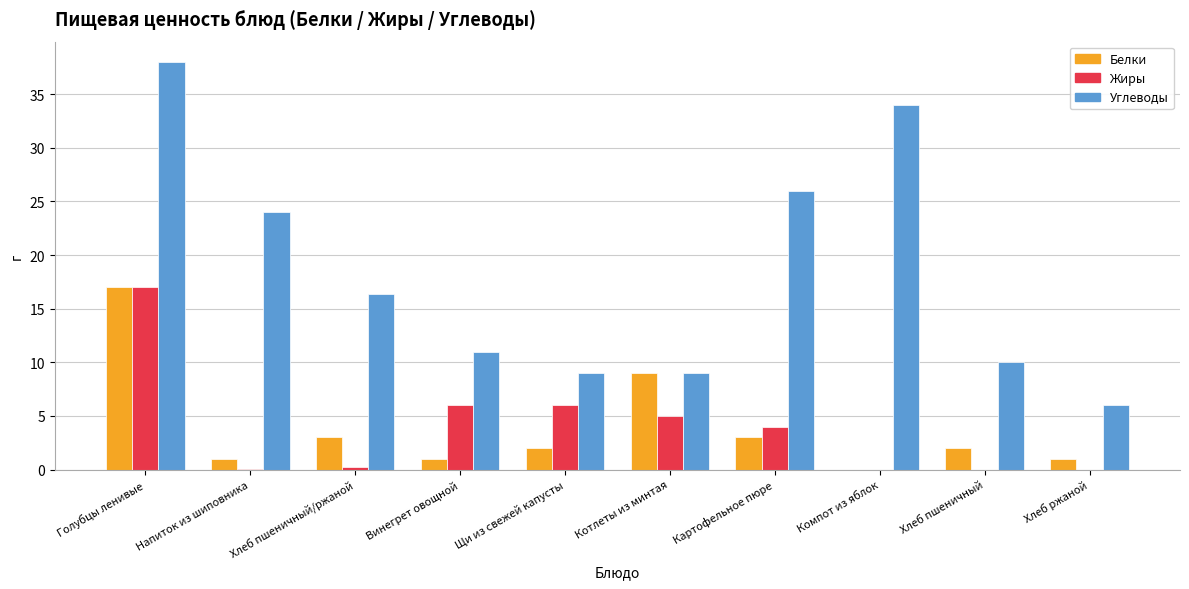

Is it true that Углеводы equals 1.8 at Хлеб ржаной?

False